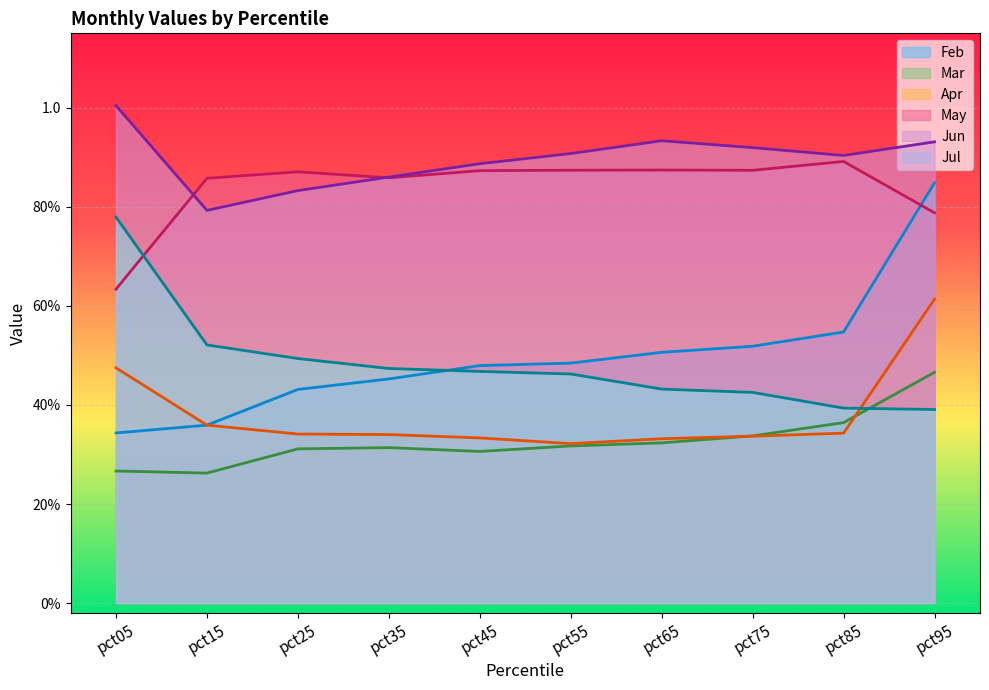

Reading left to right, transcribe all the data shown in this chart.

Feb: pct05=0.3	pct15=0.4	pct25=0.4	pct35=0.5	pct45=0.5	pct55=0.5	pct65=0.5	pct75=0.5	pct85=0.5	pct95=0.8
Mar: pct05=0.3	pct15=0.3	pct25=0.3	pct35=0.3	pct45=0.3	pct55=0.3	pct65=0.3	pct75=0.3	pct85=0.4	pct95=0.5
Apr: pct05=0.5	pct15=0.4	pct25=0.3	pct35=0.3	pct45=0.3	pct55=0.3	pct65=0.3	pct75=0.3	pct85=0.3	pct95=0.6
May: pct05=0.6	pct15=0.9	pct25=0.9	pct35=0.9	pct45=0.9	pct55=0.9	pct65=0.9	pct75=0.9	pct85=0.9	pct95=0.8
Jun: pct05=1.0	pct15=0.8	pct25=0.8	pct35=0.9	pct45=0.9	pct55=0.9	pct65=0.9	pct75=0.9	pct85=0.9	pct95=0.9
Jul: pct05=0.8	pct15=0.5	pct25=0.5	pct35=0.5	pct45=0.5	pct55=0.5	pct65=0.4	pct75=0.4	pct85=0.4	pct95=0.4